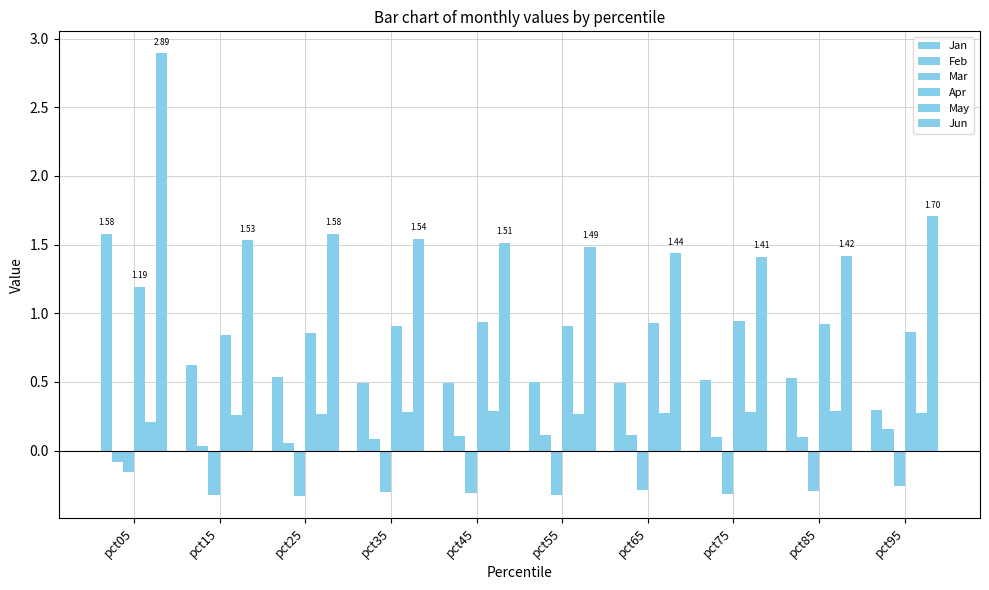

The value of May at pct45 is 0.3. True or false?

True